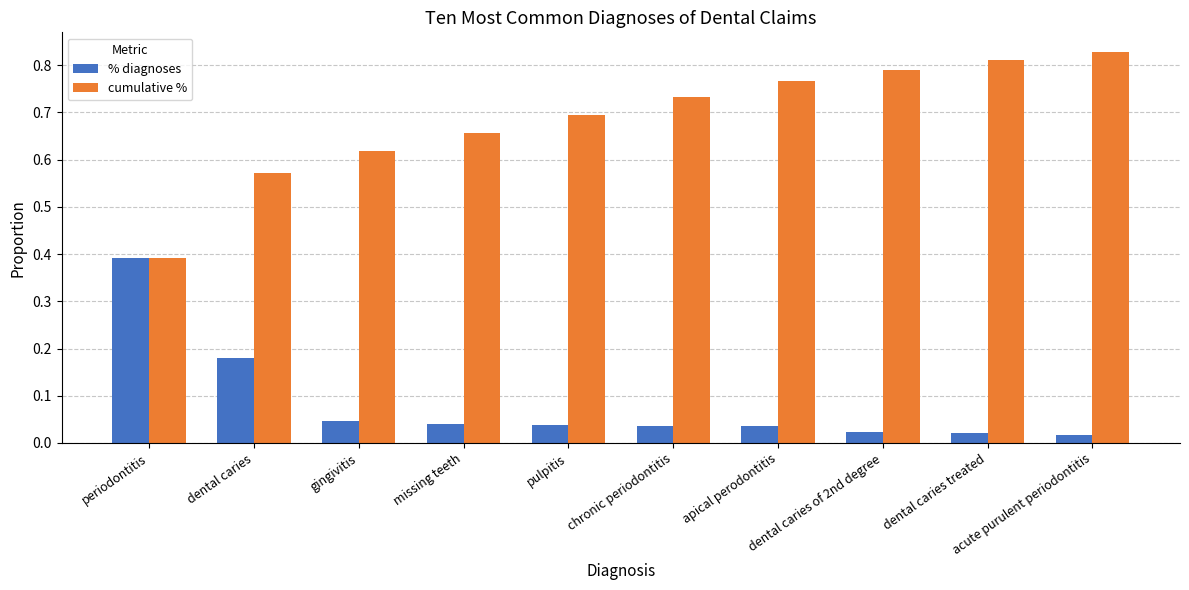

The cumulative % series shows 0.7 at pulpitis. True or false?

True